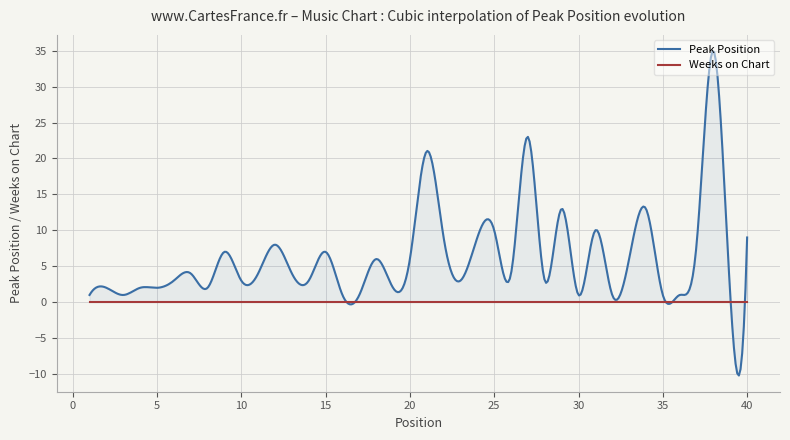

What is the spread (max minus min) of values at 24?

9